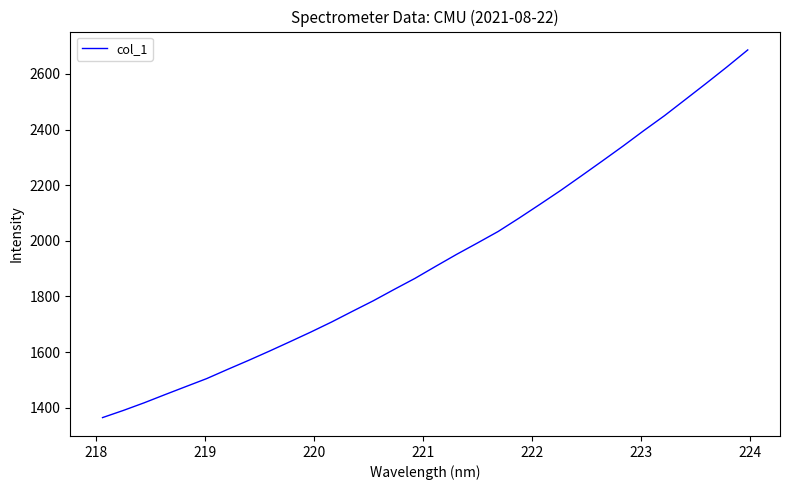

What is the difference between the second highest and second lowest values?

1234.6